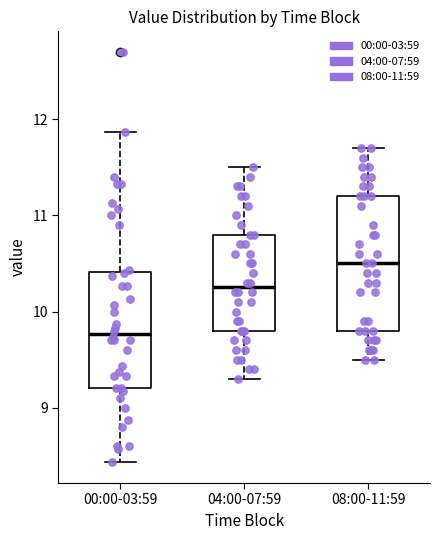

Comparing the boxes themselves (not the whiskers), which one is the tallest?

08:00-11:59